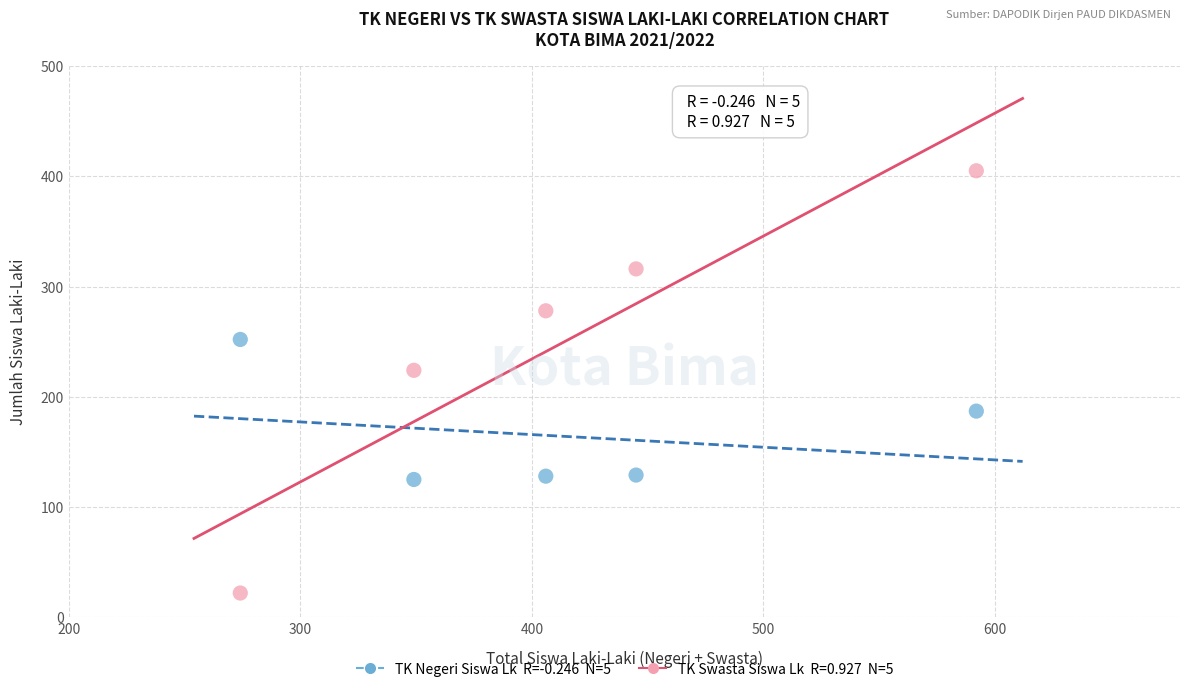

Across all data points, what is the range of X values (max minus min)?

318